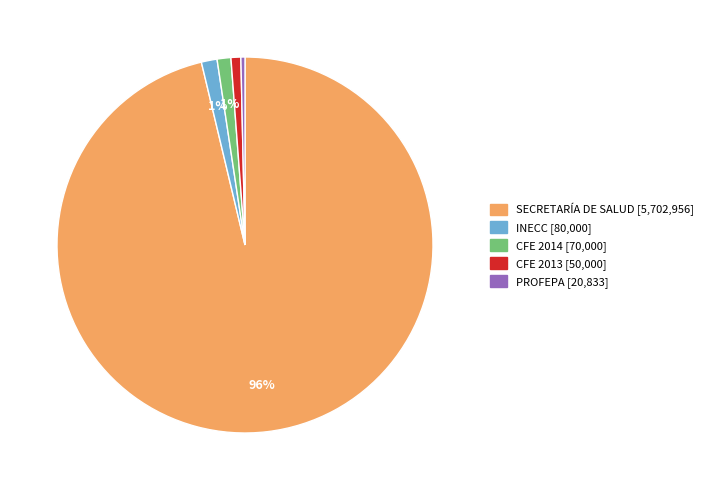

What percentage is the CFE 2013 [50,000] slice, to the nearest percent?

1%